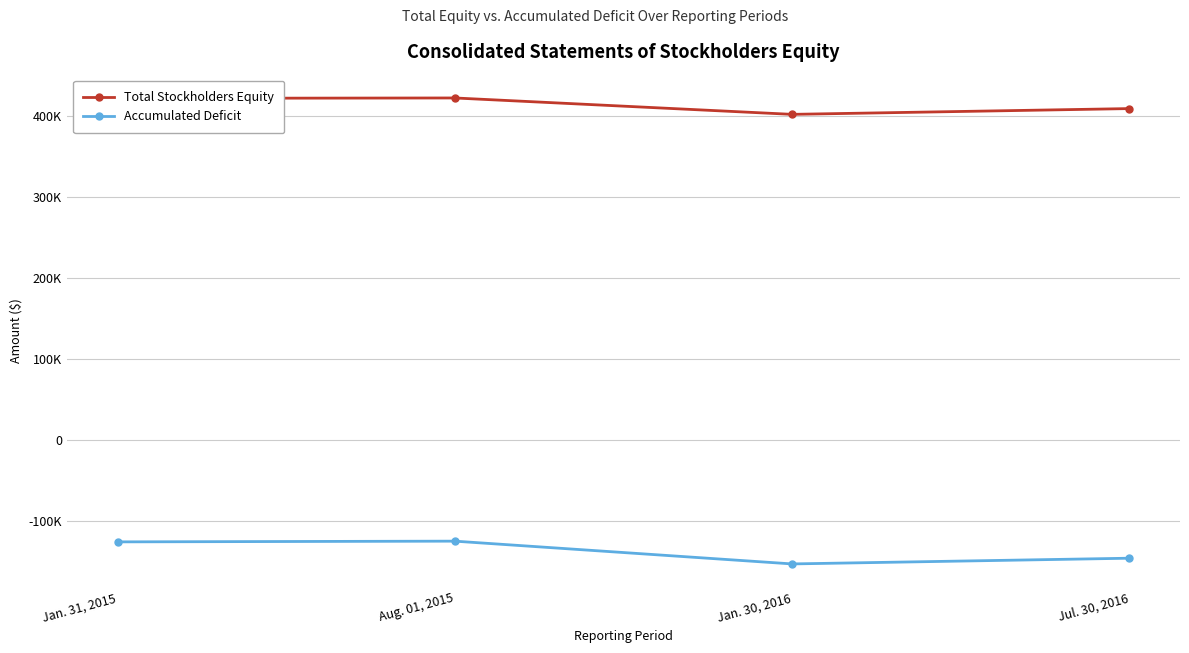

True or false: Accumulated Deficit and Total Stockholders Equity cross at least once.

False